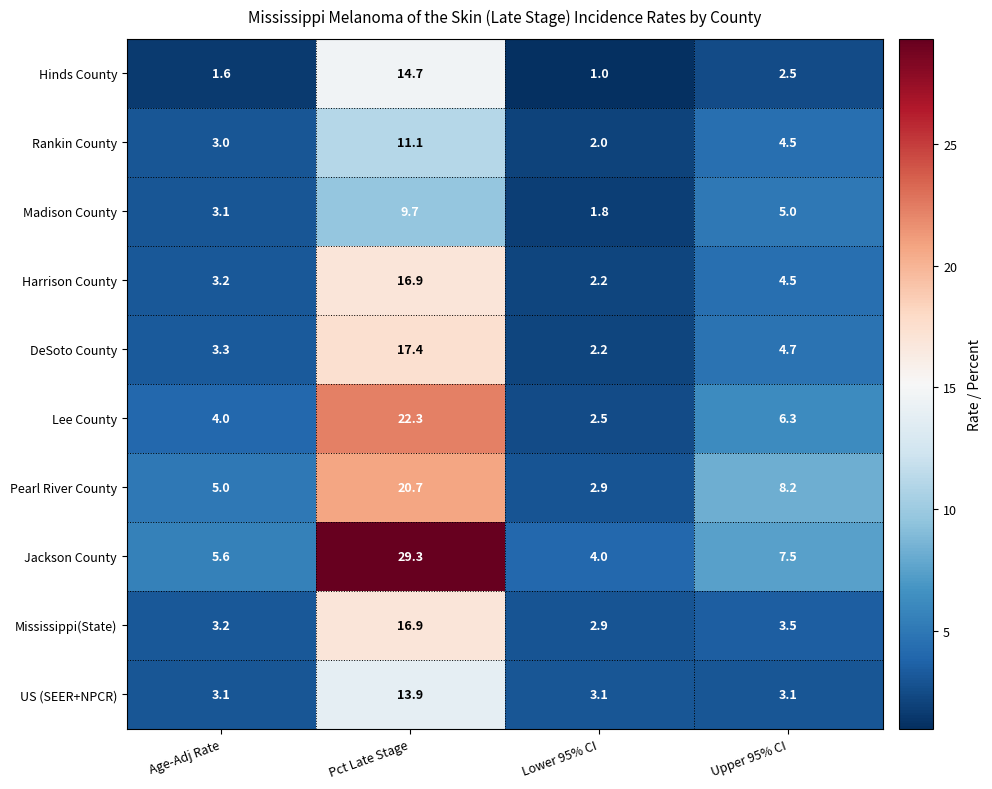

Which series changed the most between Age-Adj Rate and Pct Late Stage?

Jackson County